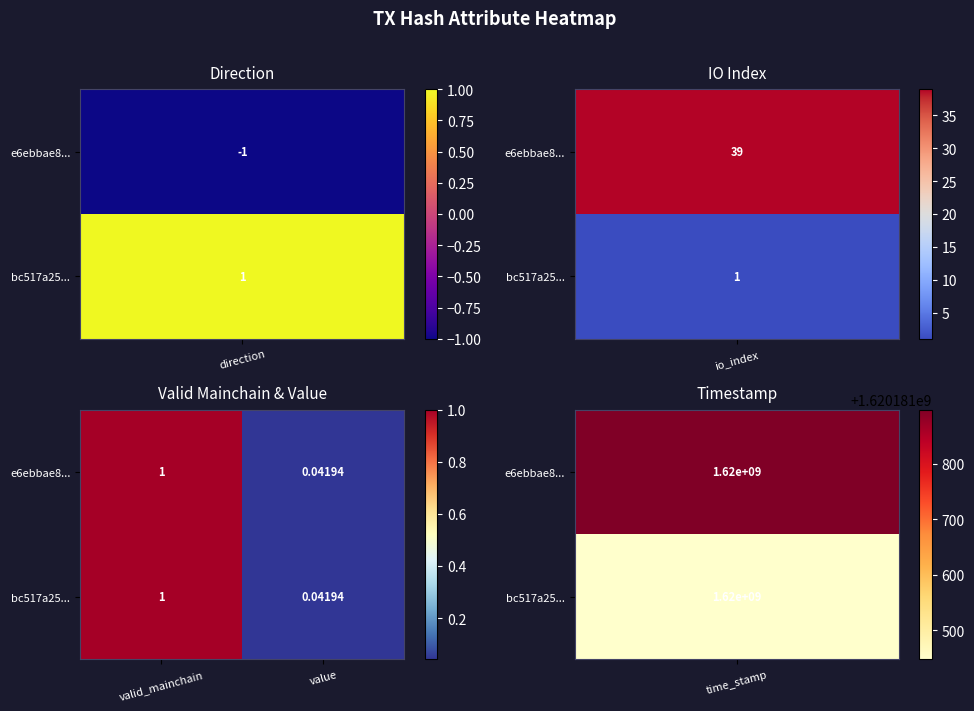

At which label does bc517a25... reach its minimum?

value